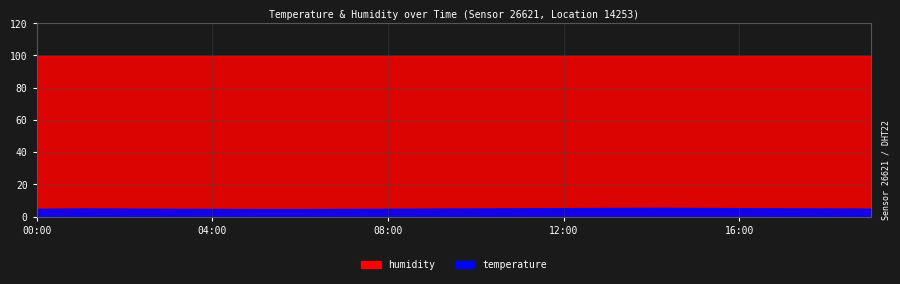

What is the value of the temperature point at the 7th from the left?

4.6